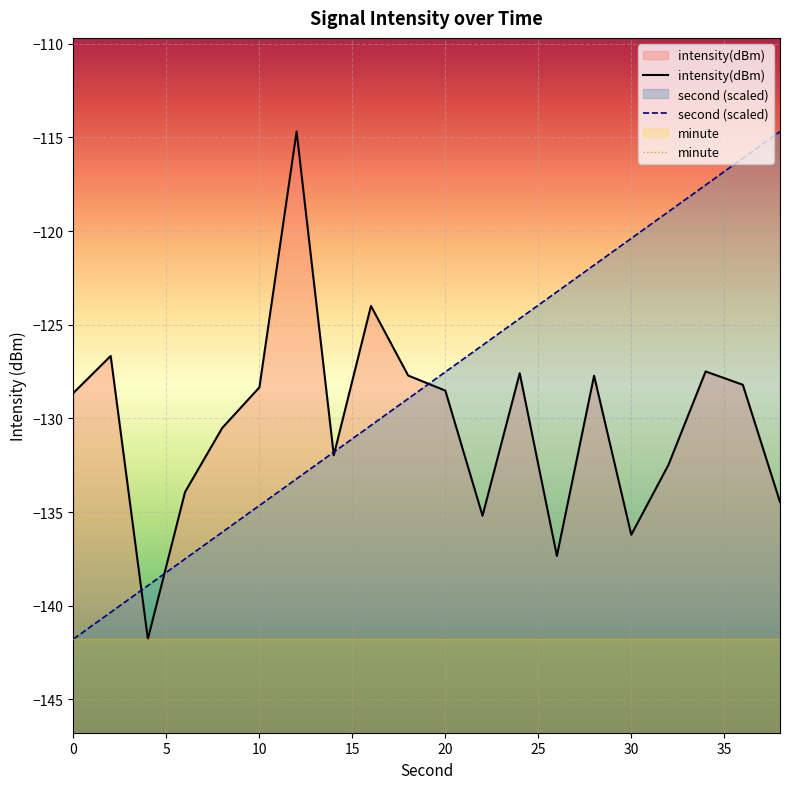

Which series has the largest total across all categories?

second (scaled)